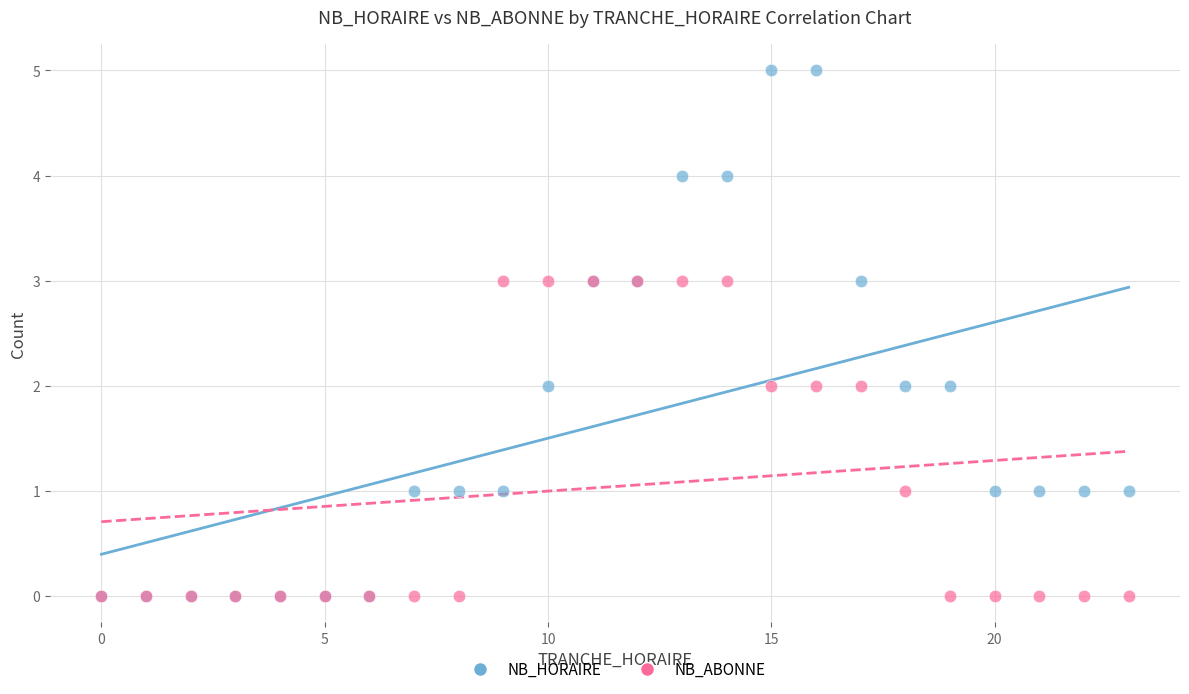

Which series contains the highest Y value?

NB_HORAIRE